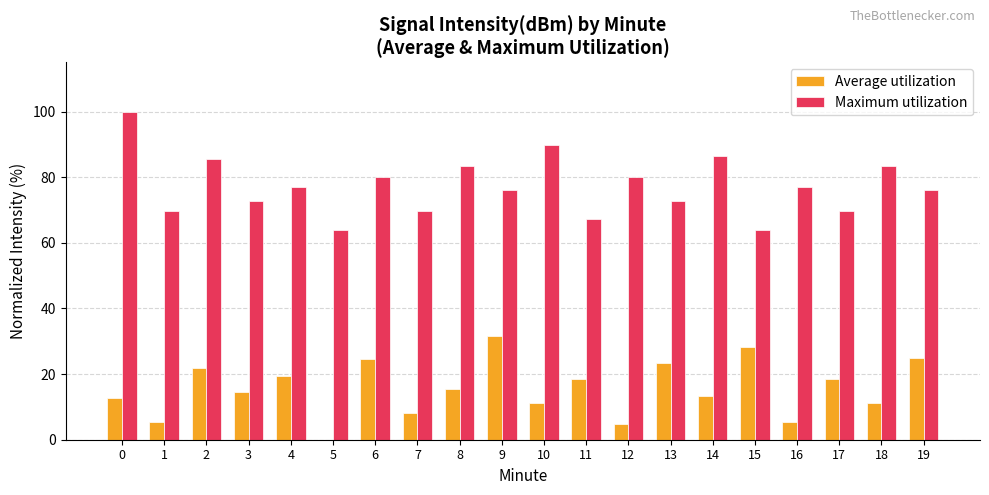

How many groups of bars are there?

20